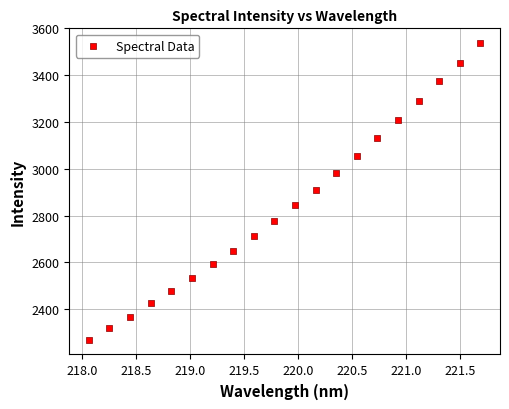

What is the range of X values (max minus min)?

3.6